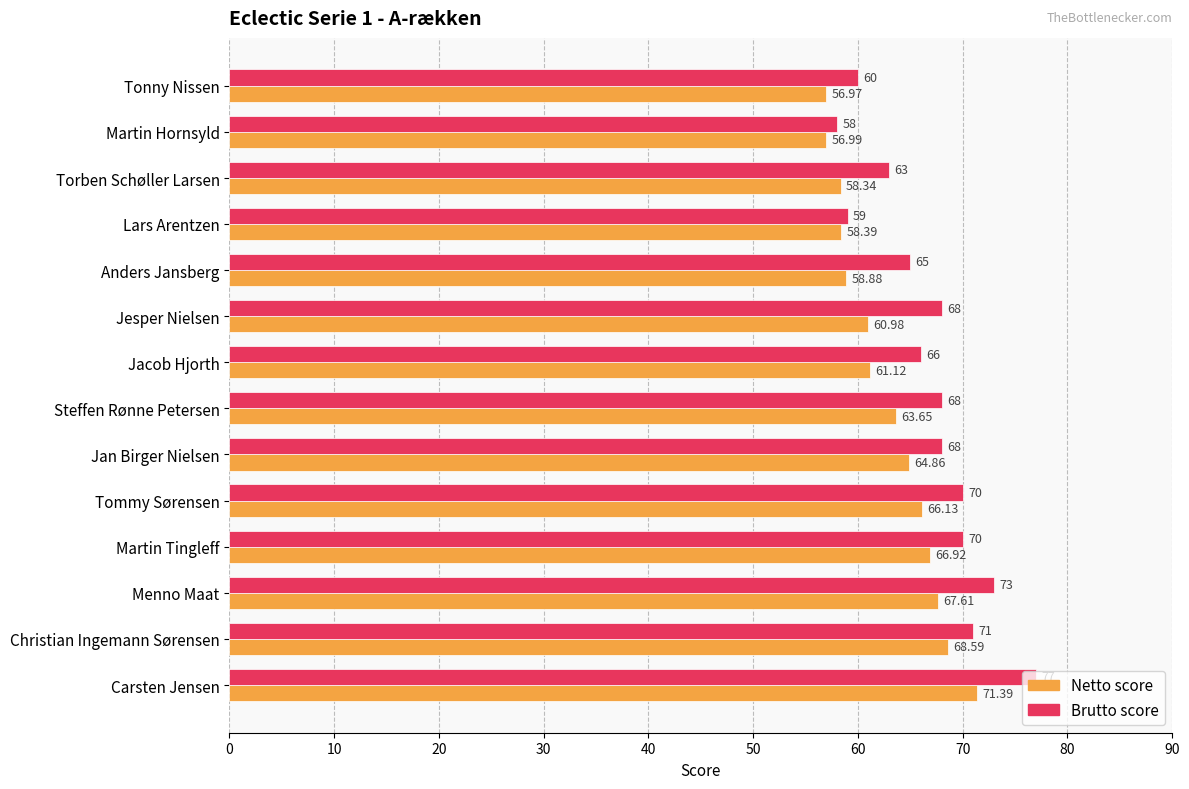

Rank the series by their maximum value, from lowest to highest.

Netto score, Brutto score